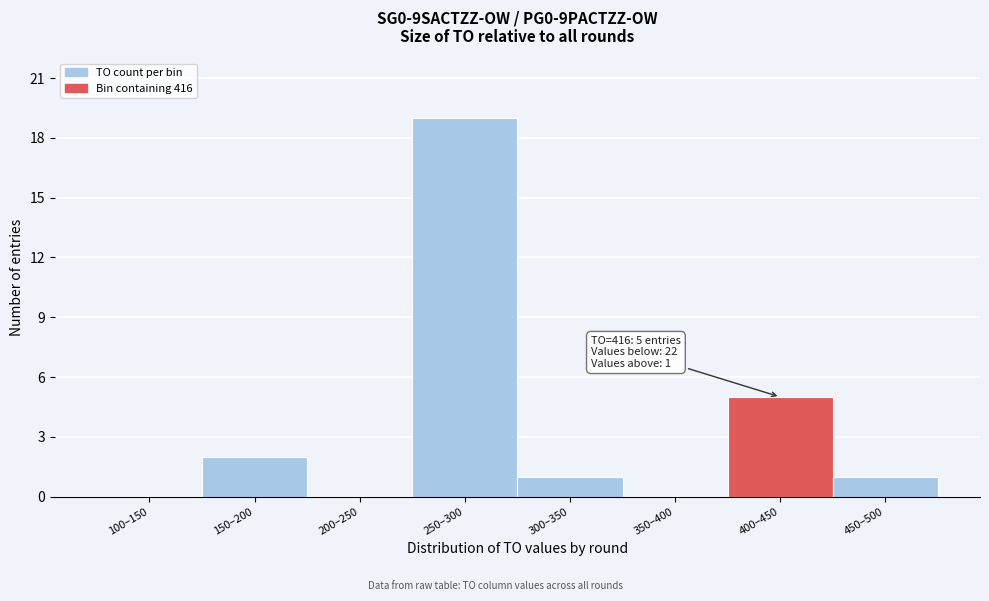

Reading left to right, list all the values displayed in this chart.

100–150=0	150–200=2	200–250=0	250–300=19	300–350=1	350–400=0	400–450=5	450–500=1